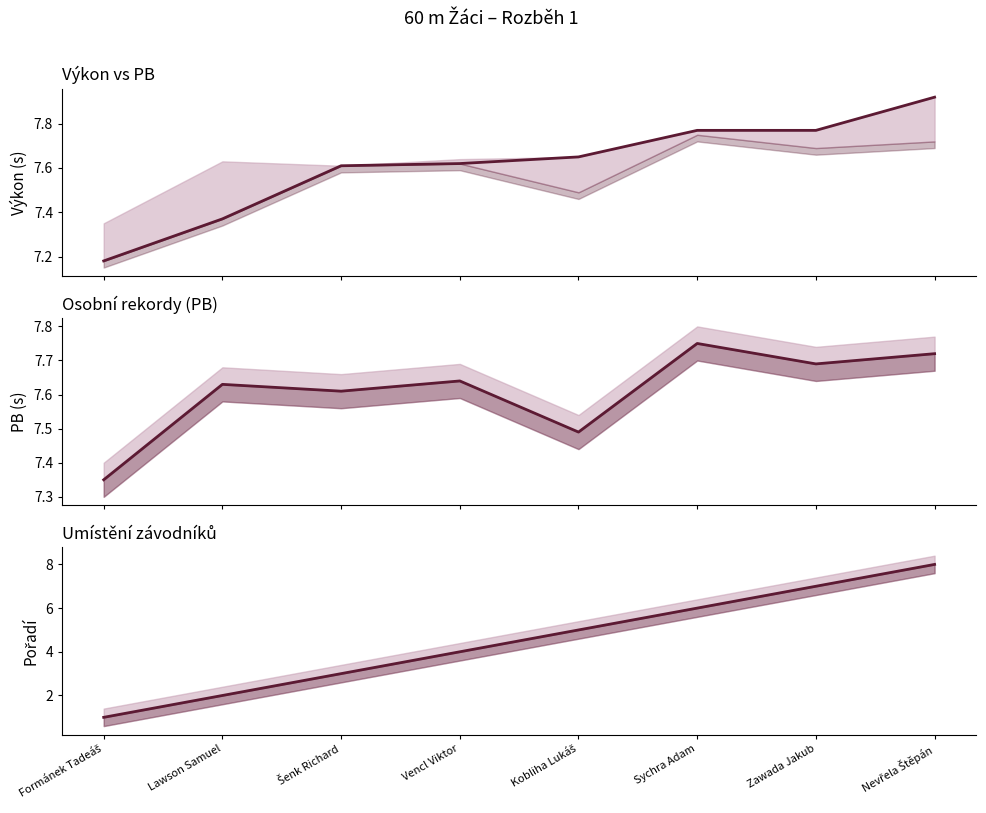

Reading left to right, transcribe all the data shown in this chart.

Výkon: 7.2	7.4	7.6	7.6	7.7	7.8	7.8	7.9
PB: 7.3	7.6	7.6	7.6	7.5	7.8	7.7	7.7
Pořadí: 1.0	2.0	3.0	4.0	5.0	6.0	7.0	8.0